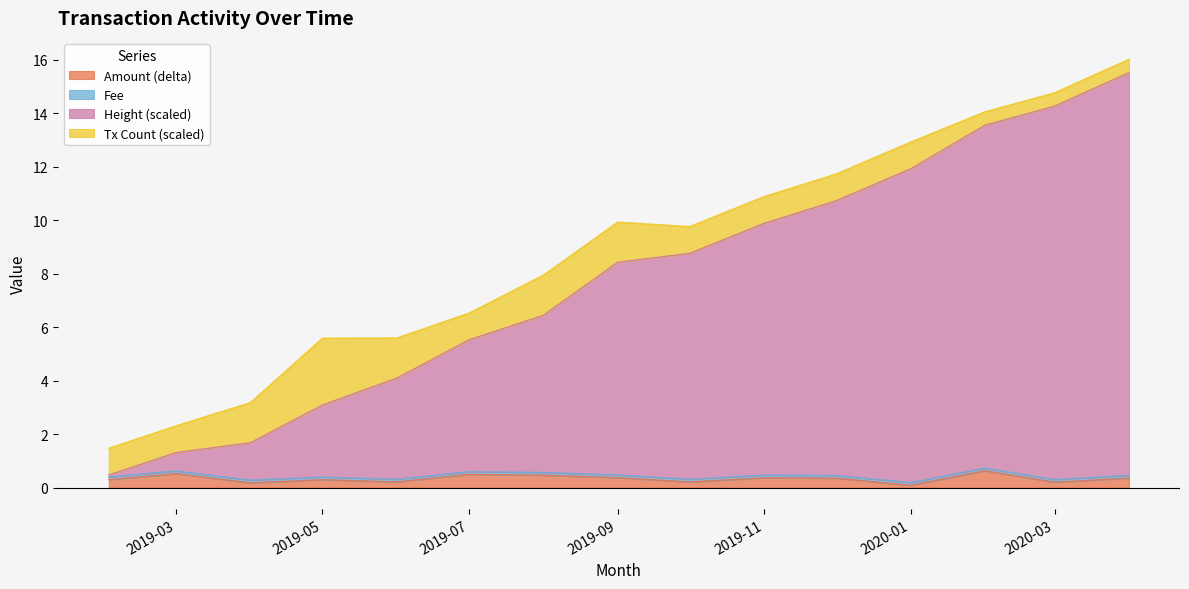

What is the lowest value of the Amount series?

0.1